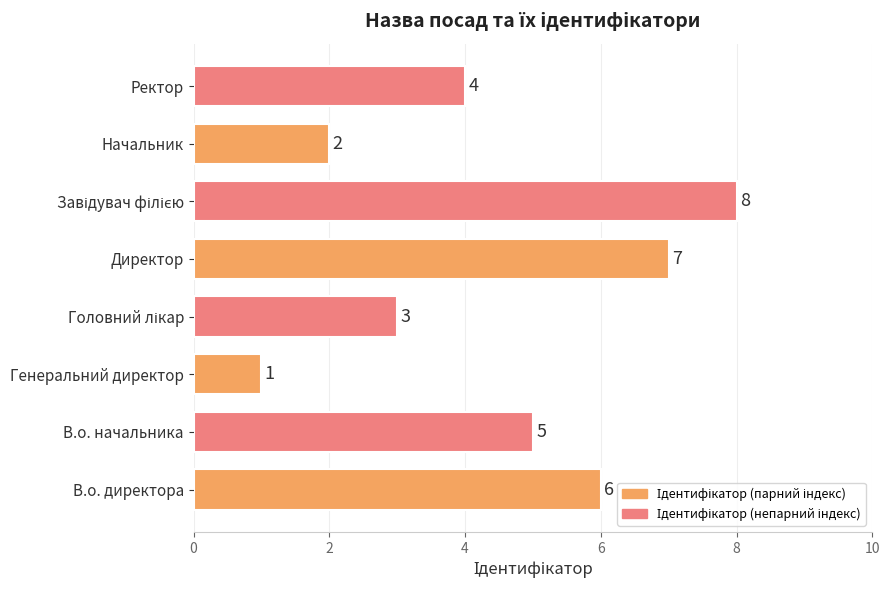

What is the ratio of the value at В.о. директора to the value at Директор?

0.9